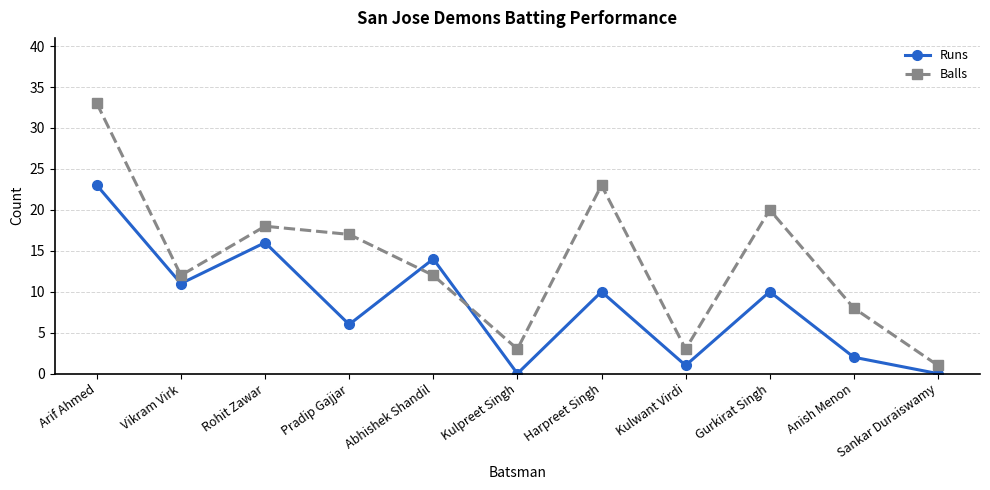

Which series has the largest range (max minus min)?

Balls